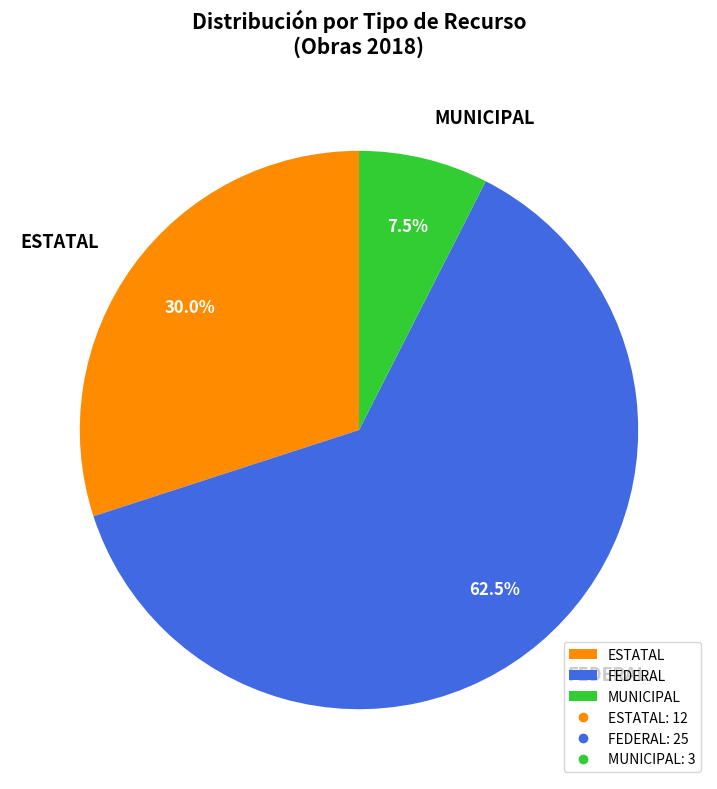

Is it true that FEDERAL is 71% of the pie?

False